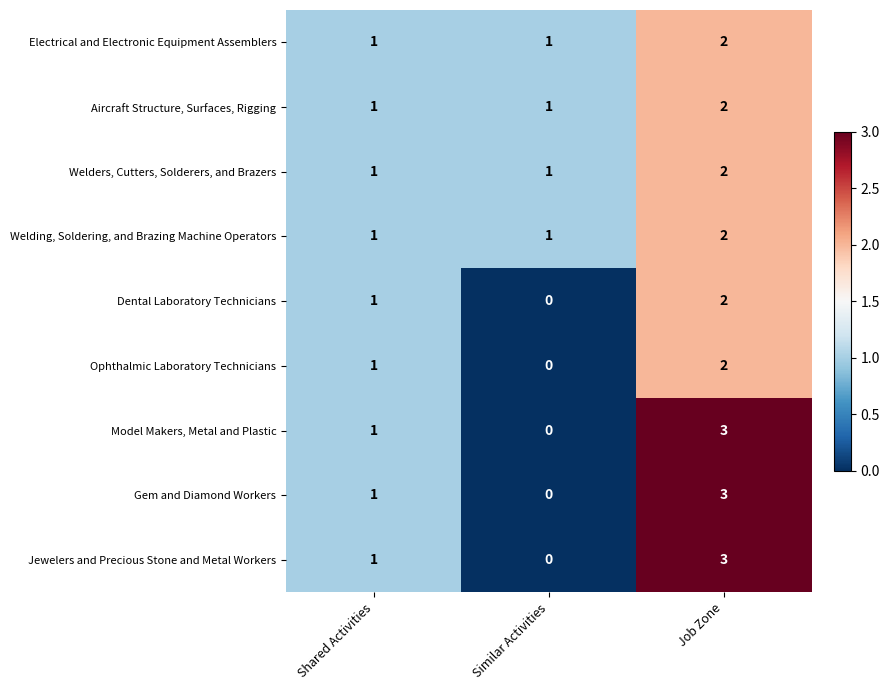

Reading left to right, list all the values displayed in this chart.

Electrical and Electronic Equipment Assemblers: 1	1	2
Aircraft Structure, Surfaces, Rigging: 1	1	2
Welders, Cutters, Solderers, and Brazers: 1	1	2
Welding, Soldering, and Brazing Machine Operators: 1	1	2
Dental Laboratory Technicians: 1	0	2
Ophthalmic Laboratory Technicians: 1	0	2
Model Makers, Metal and Plastic: 1	0	3
Gem and Diamond Workers: 1	0	3
Jewelers and Precious Stone and Metal Workers: 1	0	3